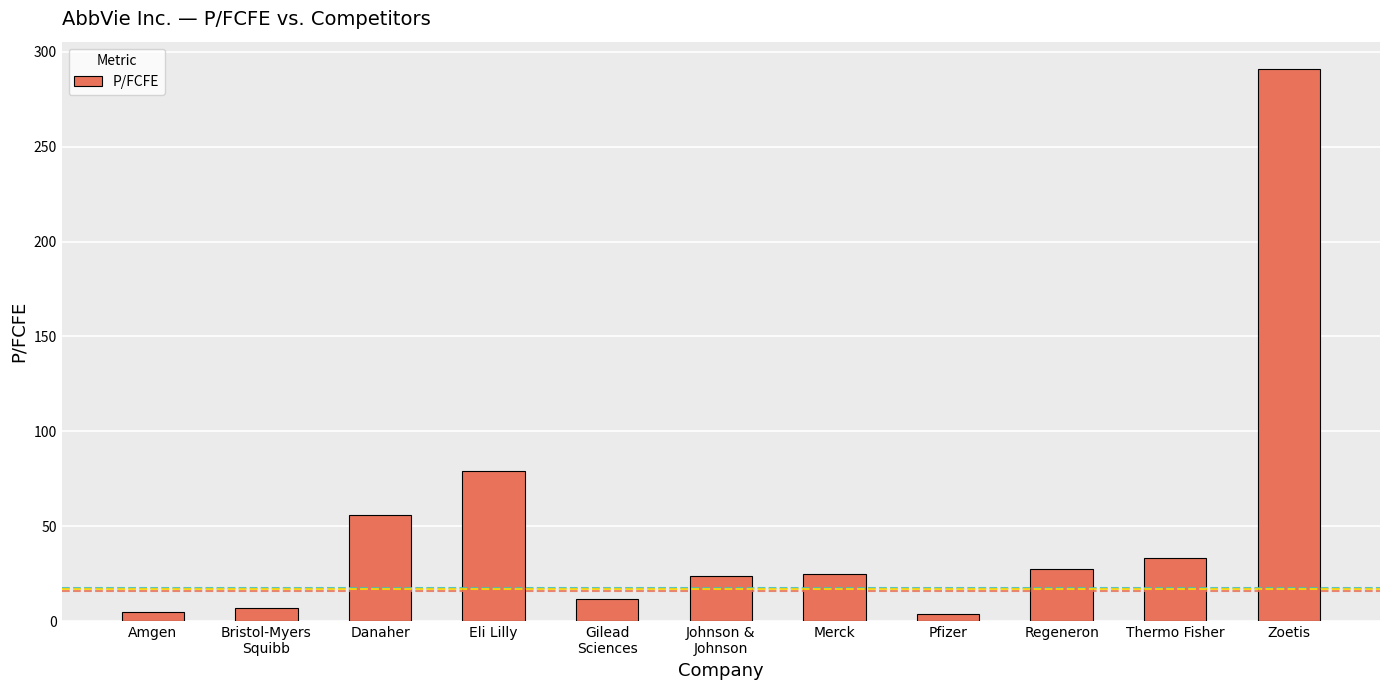

Is it true that the value at Regeneron is 27.8?

True